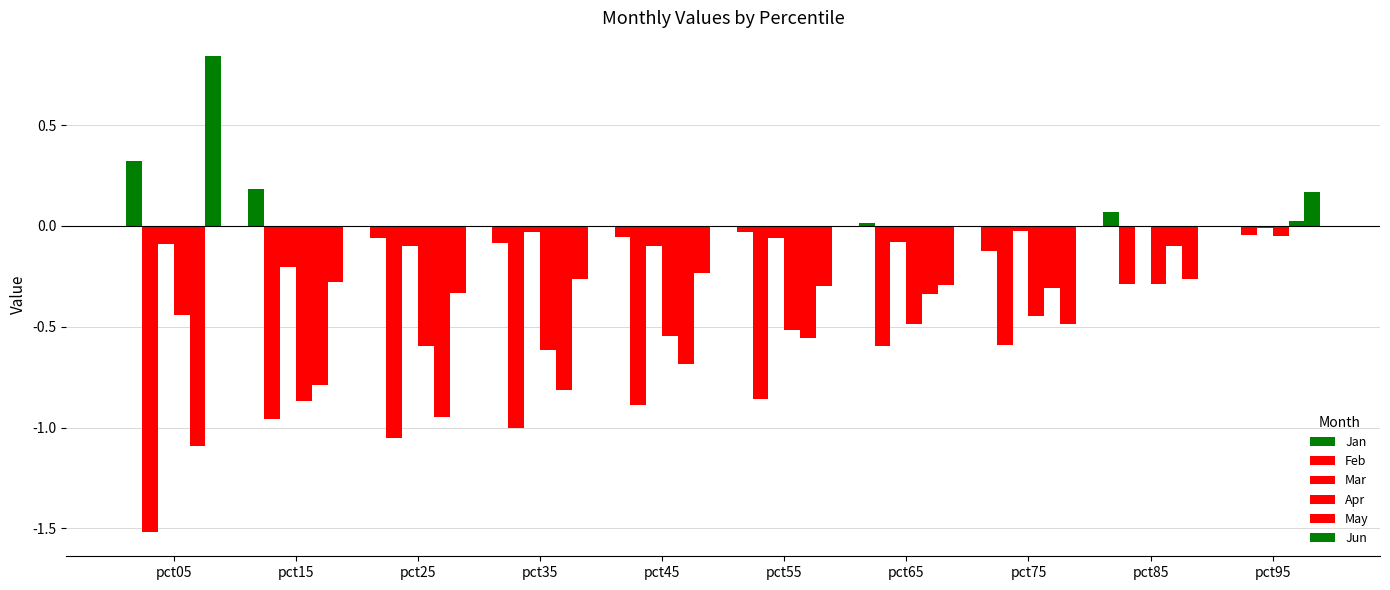

Are the bars horizontal?

No